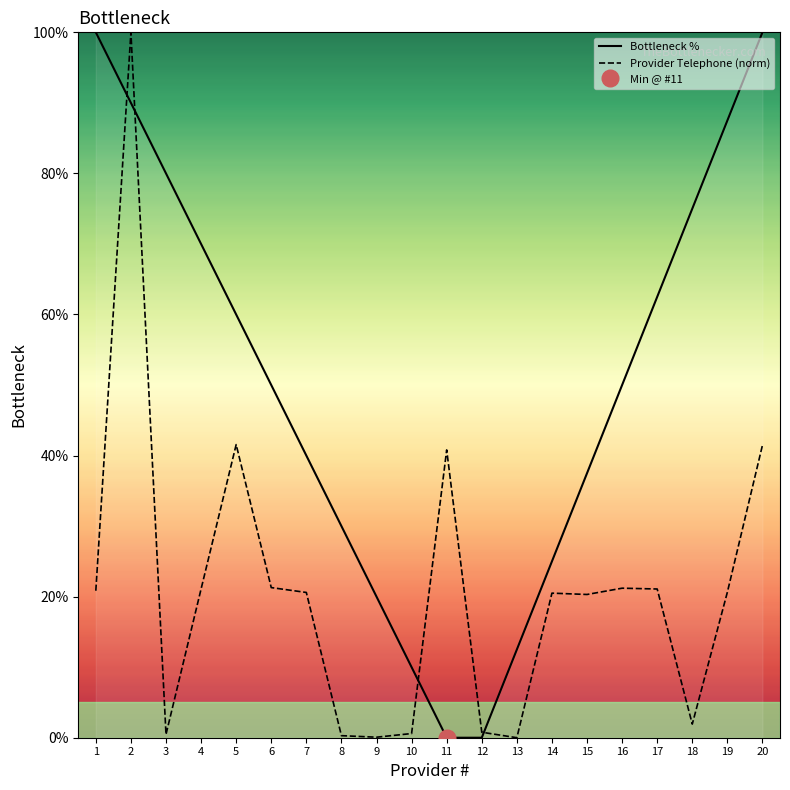

How many times do Bottleneck % and Provider Telephone (norm) cross each other?

4